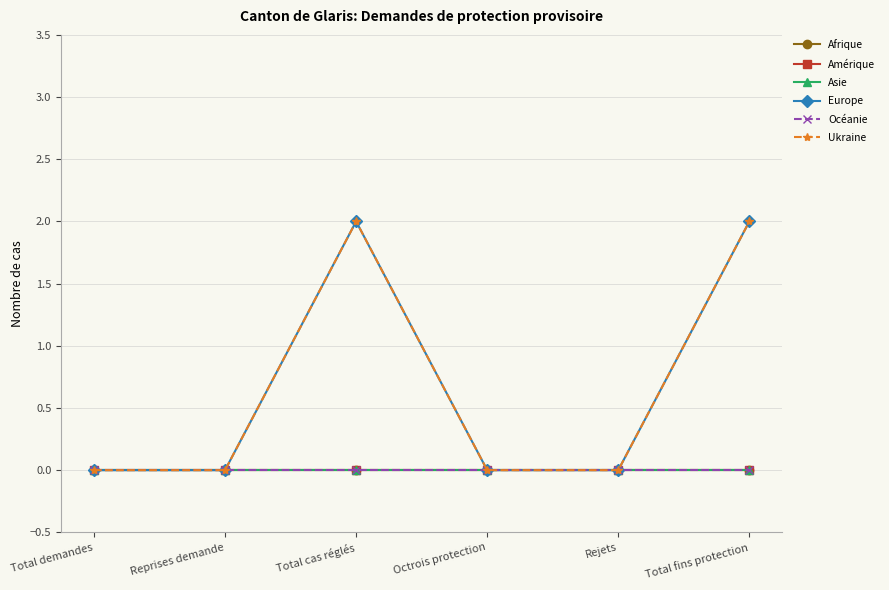

Is this an area chart (filled region under the line)?

No